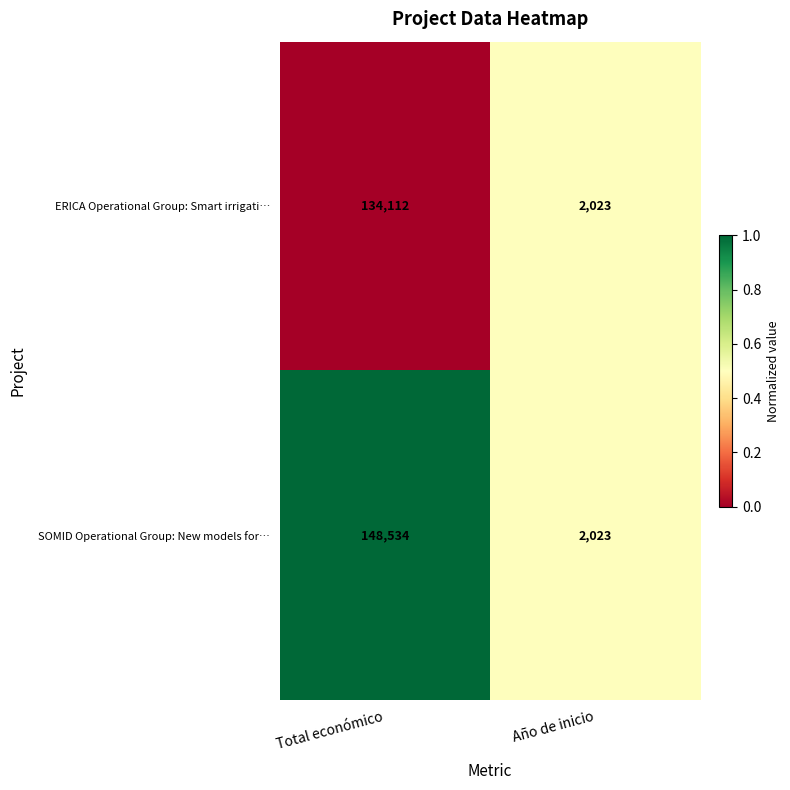

Which series has the largest total across all categories?

SOMID Operational Group: New models for…